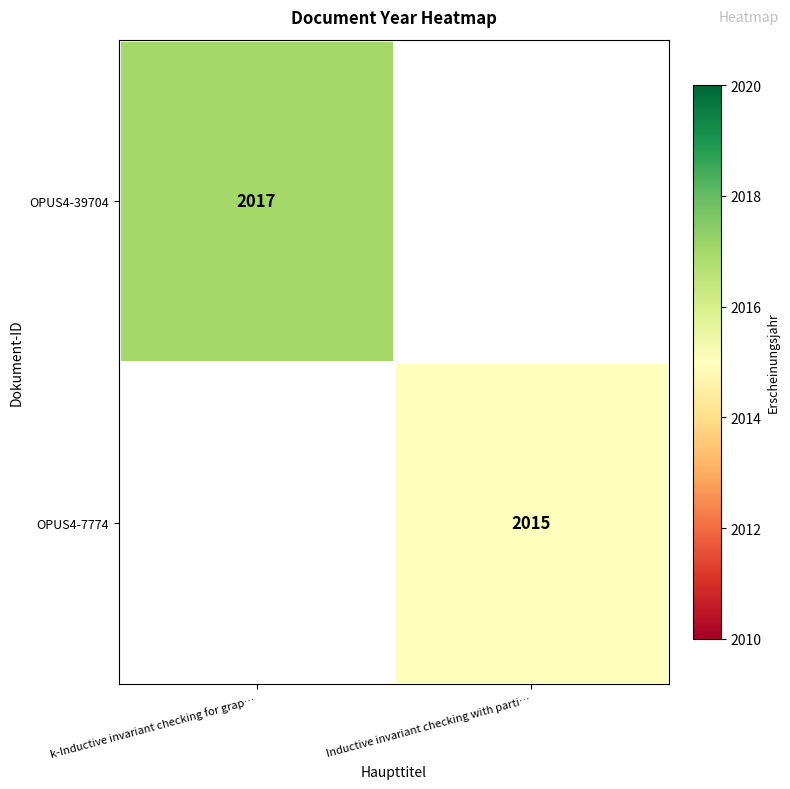

The value of OPUS4-39704 at k-Inductive invariant checking for grap… is 2017. True or false?

True